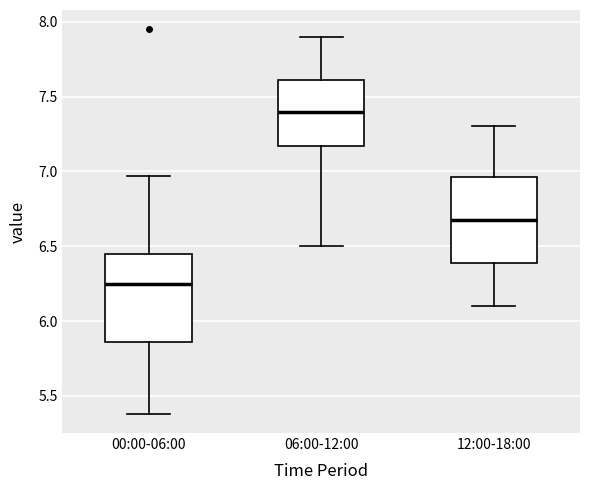

Which box's median line is the lowest?

00:00-06:00